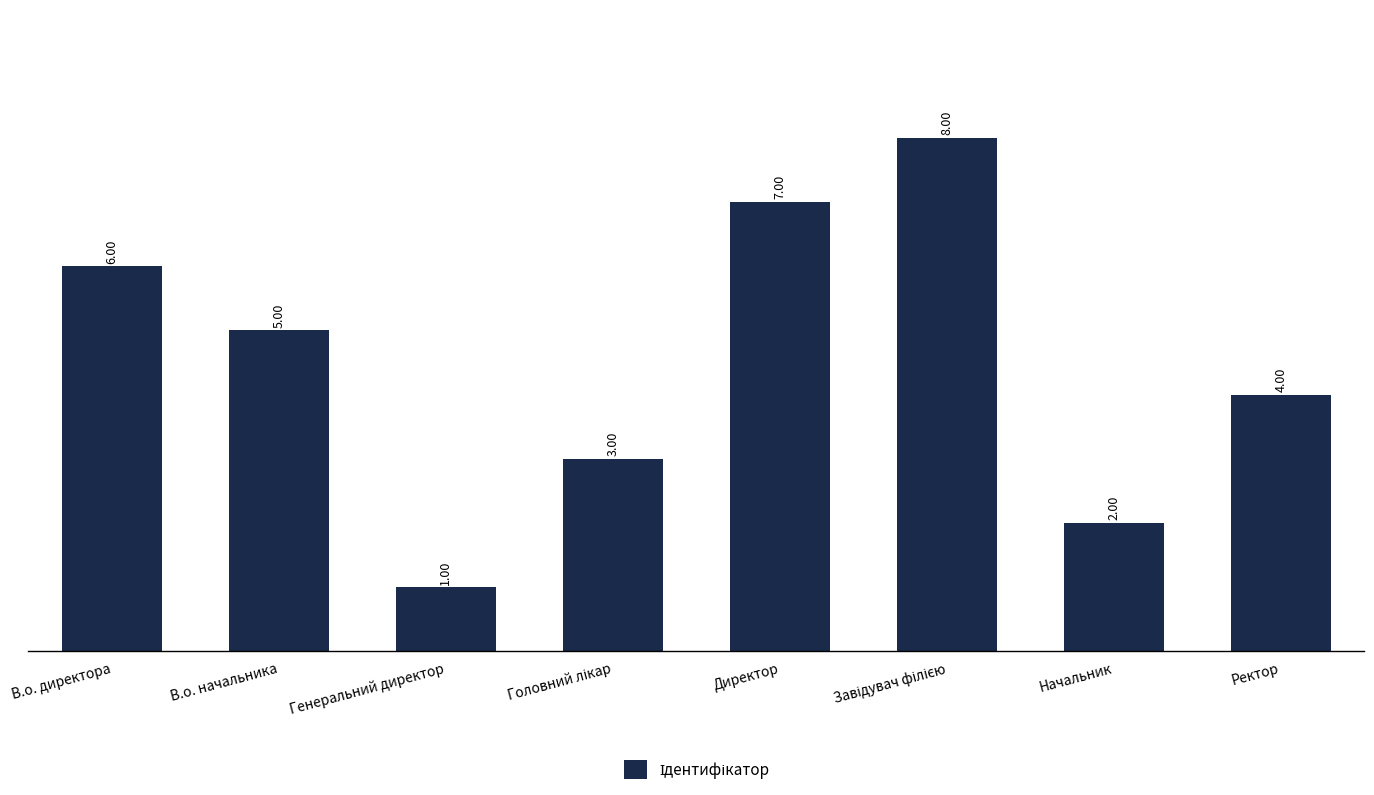

What is the value of the 7th bar from the left?

2